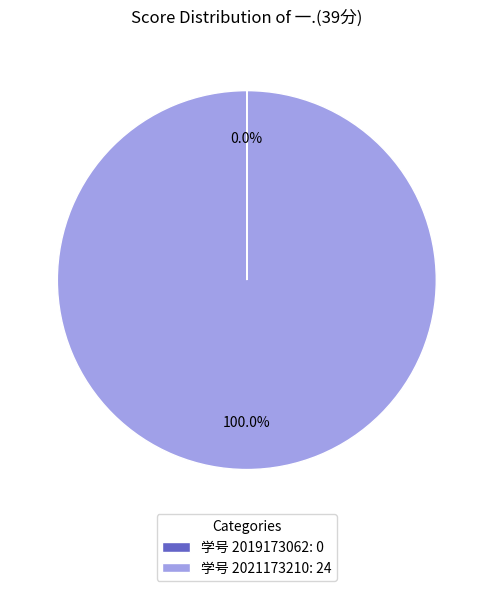

Which category accounts for the majority?

学号 2021173210: 24